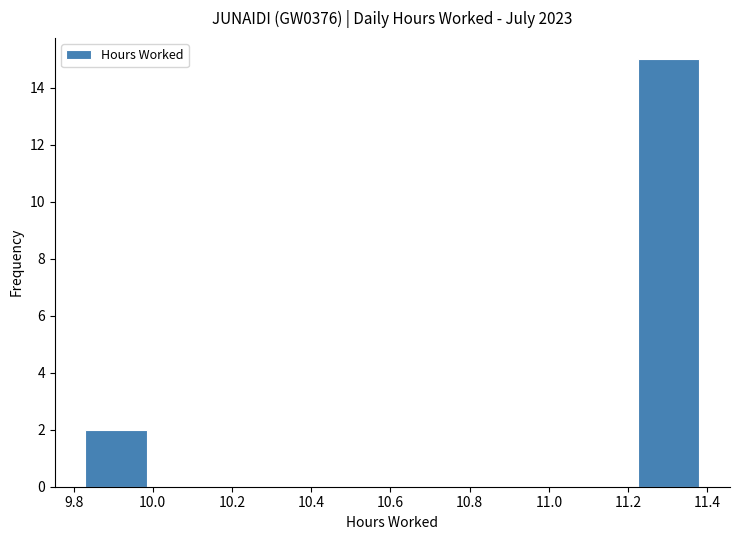

Reading left to right, transcribe this chart: for each bar, give the range it covers on the x-axis and its height. Neither the bar edges nor the heights are printed on the chart, so give them approximately, as read against the axes.

9.830 to 9.985: 2
9.985 to 10.140: 0
10.140 to 10.295: 0
10.295 to 10.450: 0
10.450 to 10.605: 0
10.605 to 10.760: 0
10.760 to 10.915: 0
10.915 to 11.070: 0
11.070 to 11.225: 0
11.225 to 11.380: 15